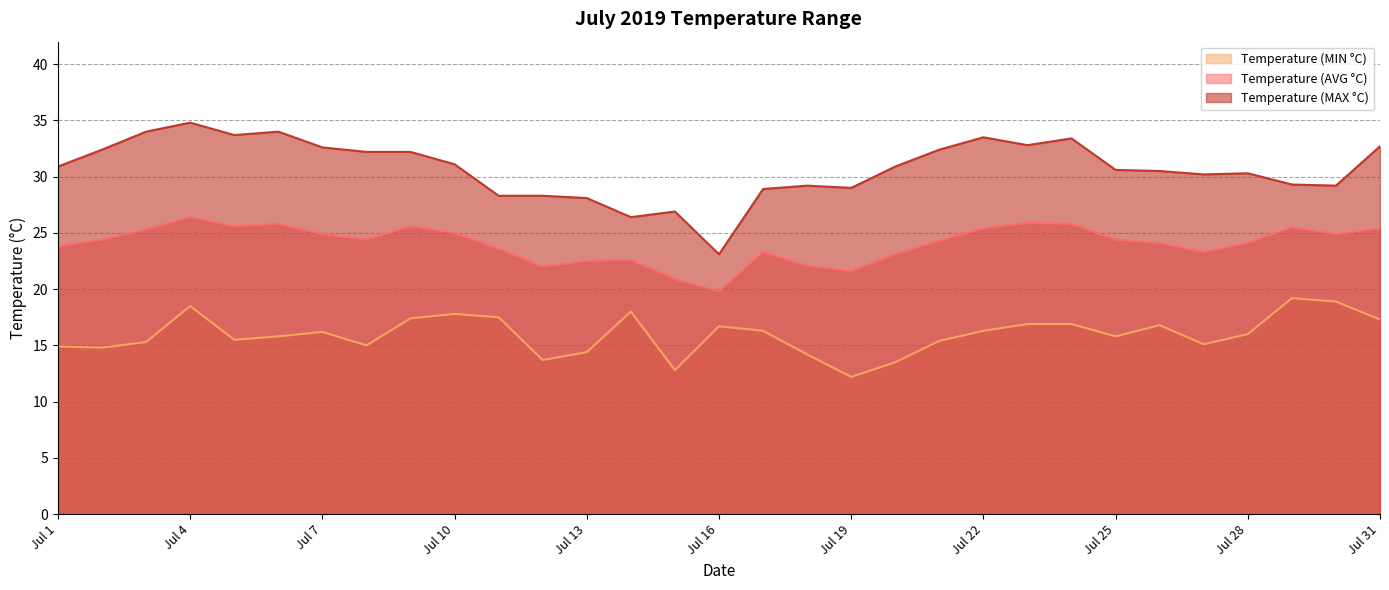

What is the highest value of the Temperature (MAX °C) series?

34.8